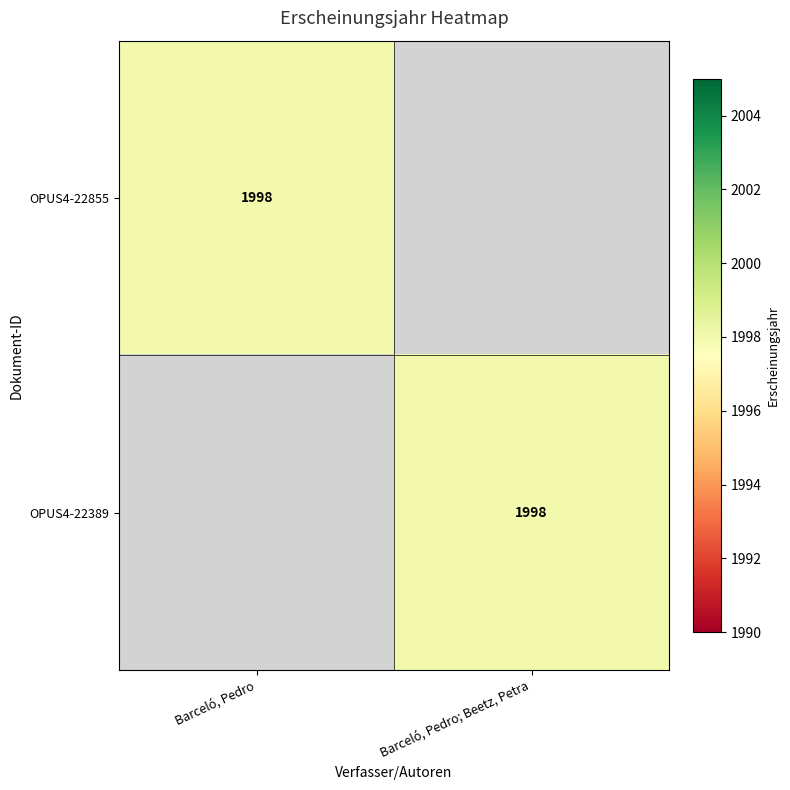

Which category has the lowest value across all series?

Barceló, Pedro; Beetz, Petra